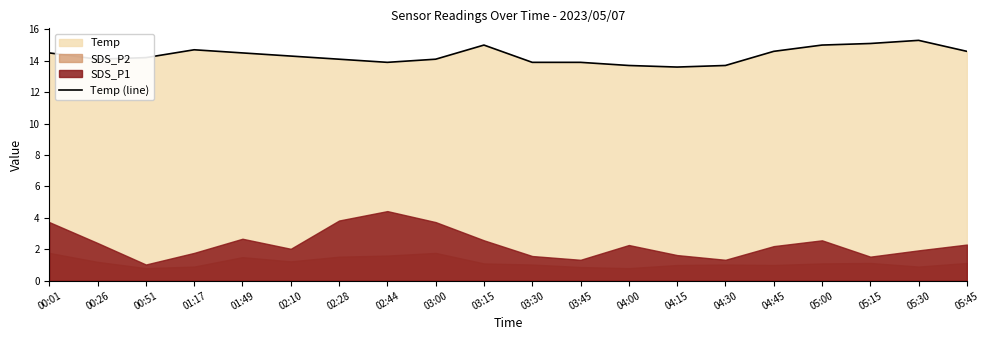

The value at 01:49 is 8.6. True or false?

False